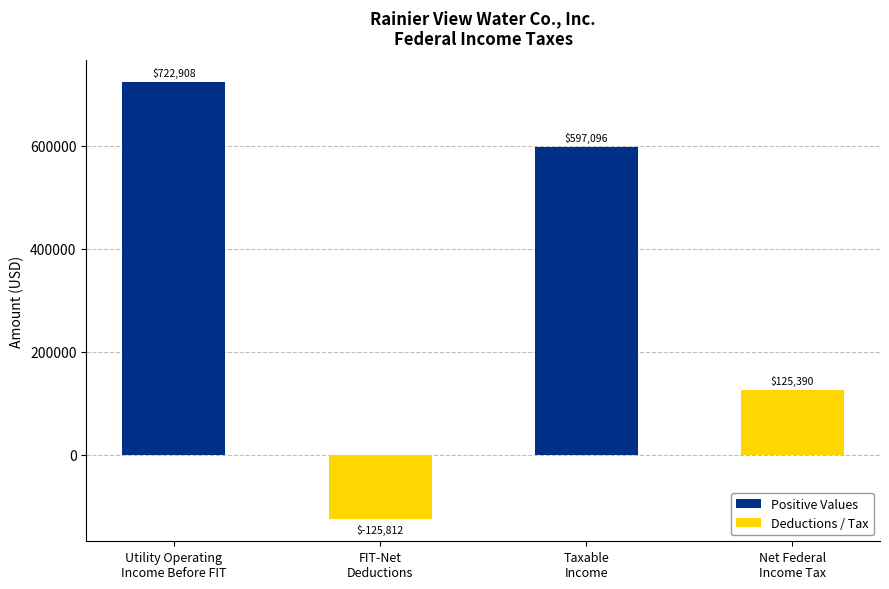

Are the bars grouped side by side (vs. stacked)?

No